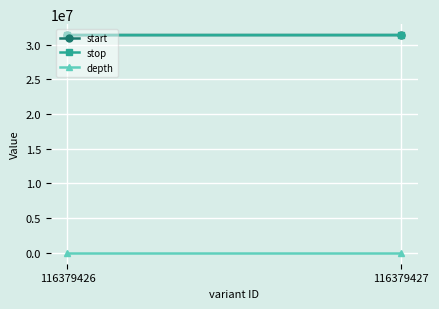

What are all the series names shown in the legend?

start, stop, depth